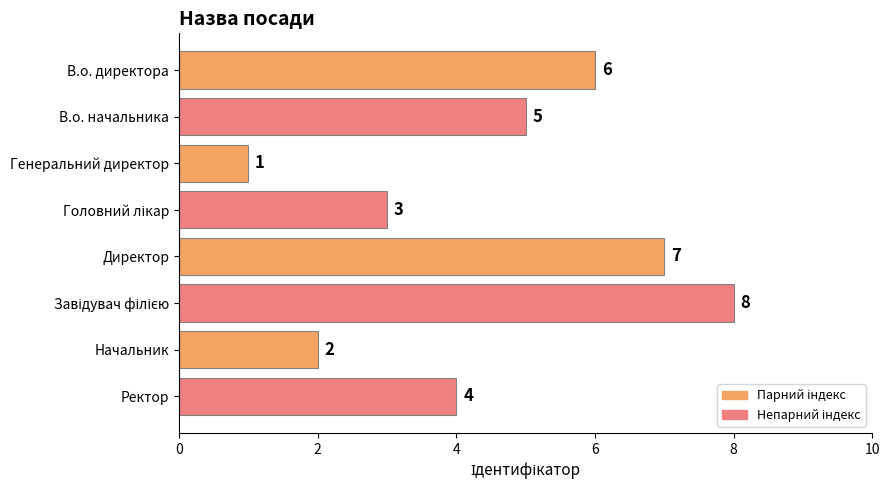

What is the change in value from В.о. начальника to Начальник?

-3